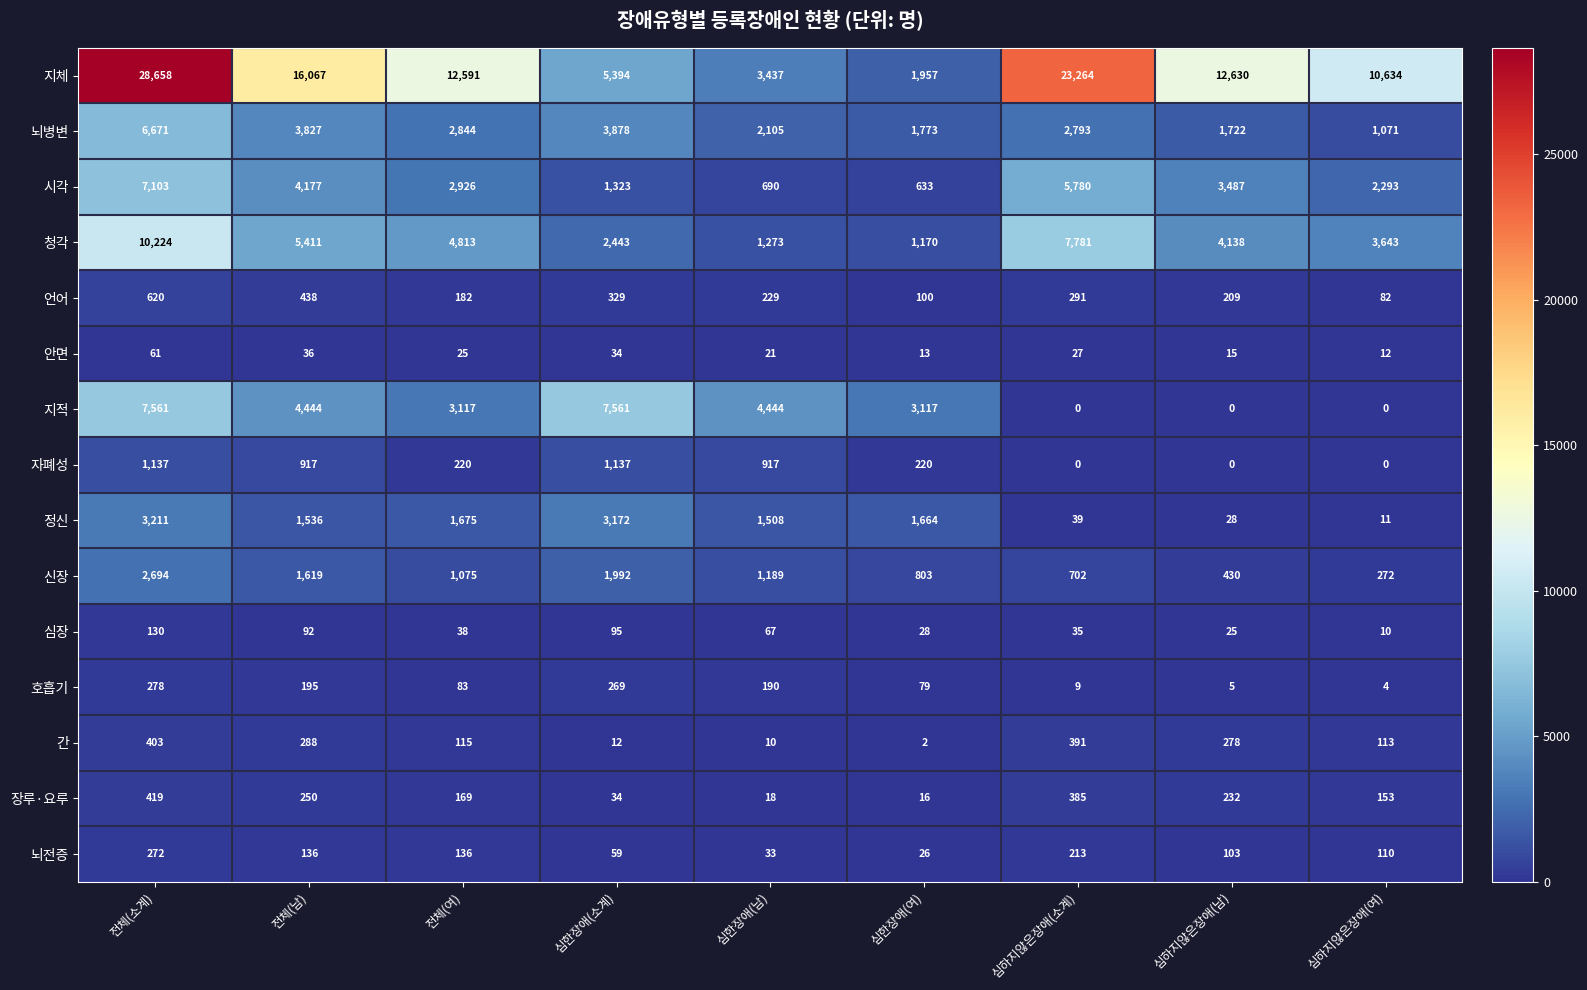

Which series has the widest spread of values?

지체